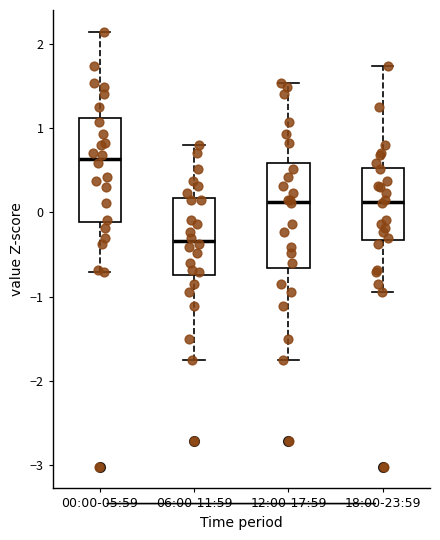

Reading left to right, read every box against the y-axis: the position of its median line, the range the box covers, and the ends of its whiskers. The values are not printed on the chart, so give them approximately, as read against the axis.

00:00-05:59: median 0.6, box -0.1 to 1.1, whiskers -0.7 to 2.1
06:00-11:59: median -0.3, box -0.7 to 0.2, whiskers -1.7 to 0.8
12:00-17:59: median 0.1, box -0.7 to 0.6, whiskers -1.7 to 1.5
18:00-23:59: median 0.1, box -0.3 to 0.5, whiskers -0.9 to 1.7